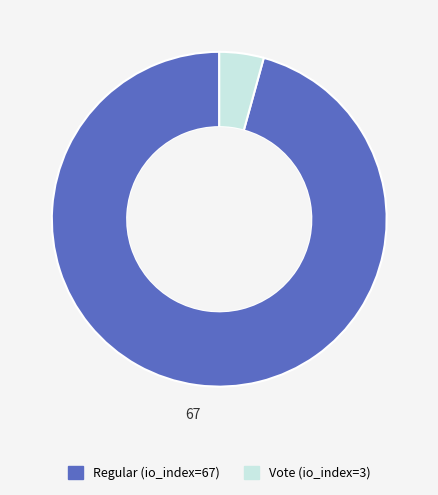

How many segments does this pie chart have?

2